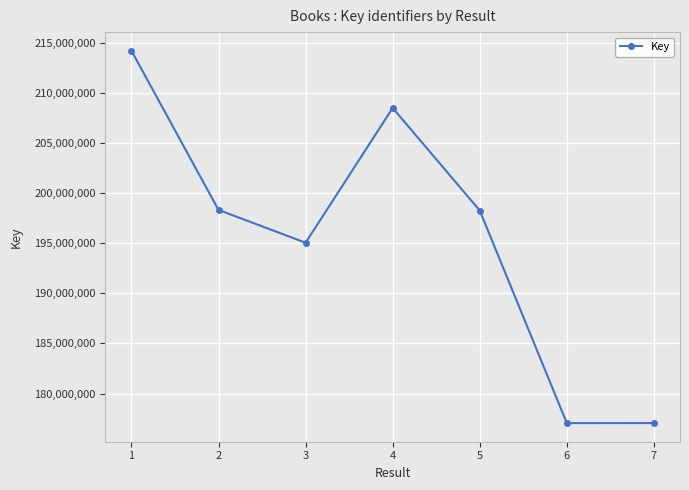

True or false: there are more than 1 points higher than both neighbors.

False